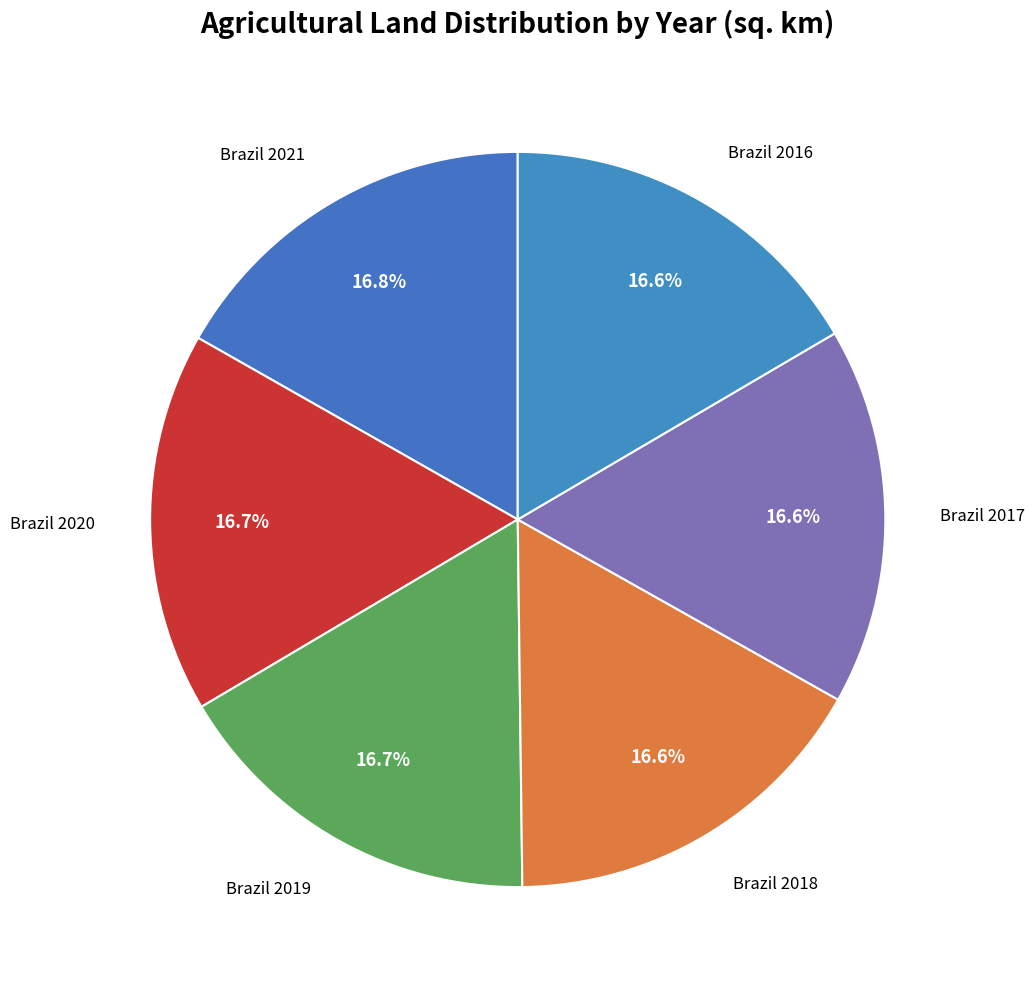

Rank the categories by value from lowest to highest.

Brazil 2016, Brazil 2017, Brazil 2018, Brazil 2019, Brazil 2020, Brazil 2021